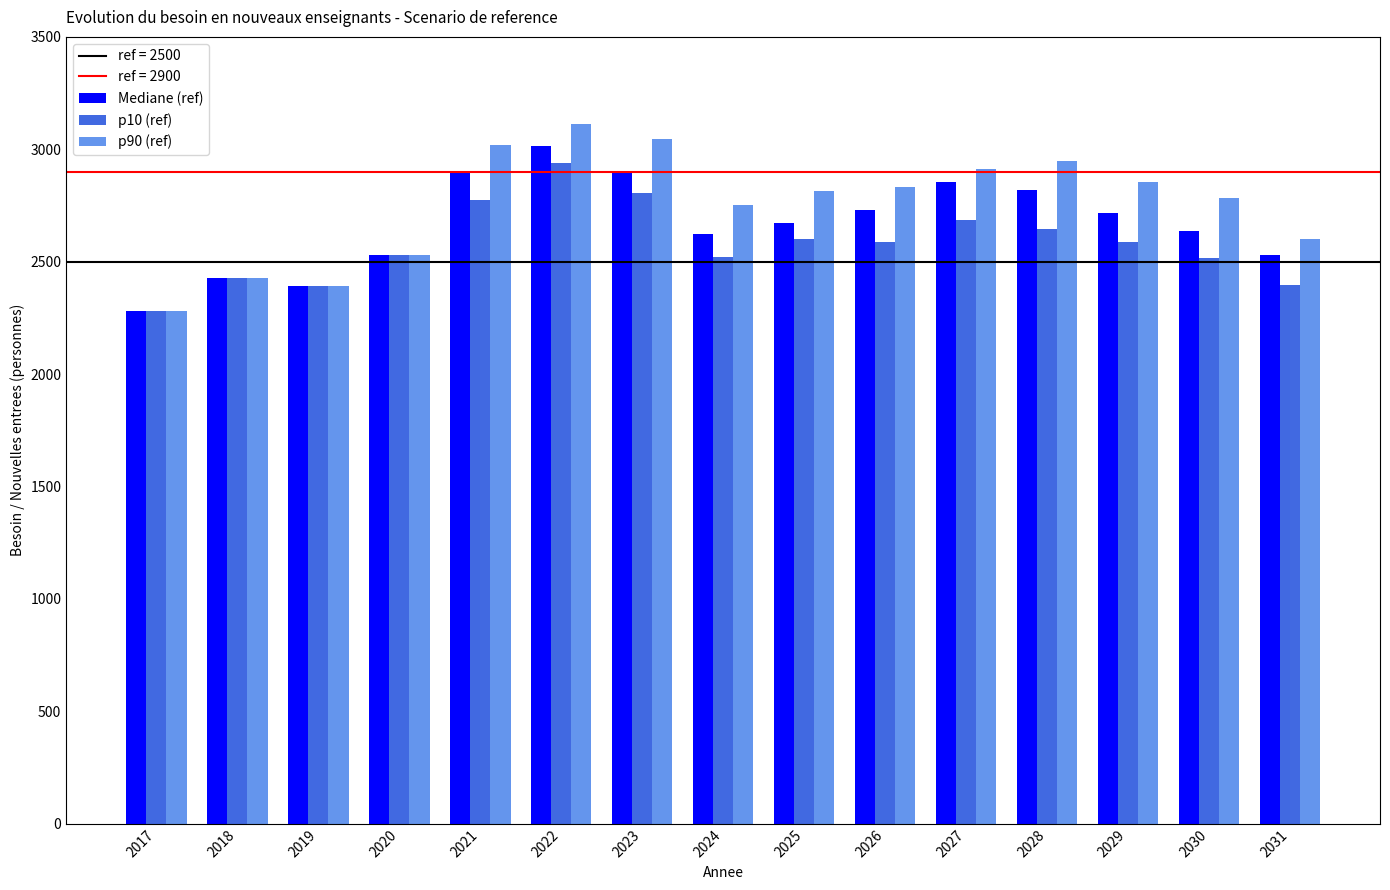

What is the difference between the Mediane (ref) values at 2027 and 2020?

326